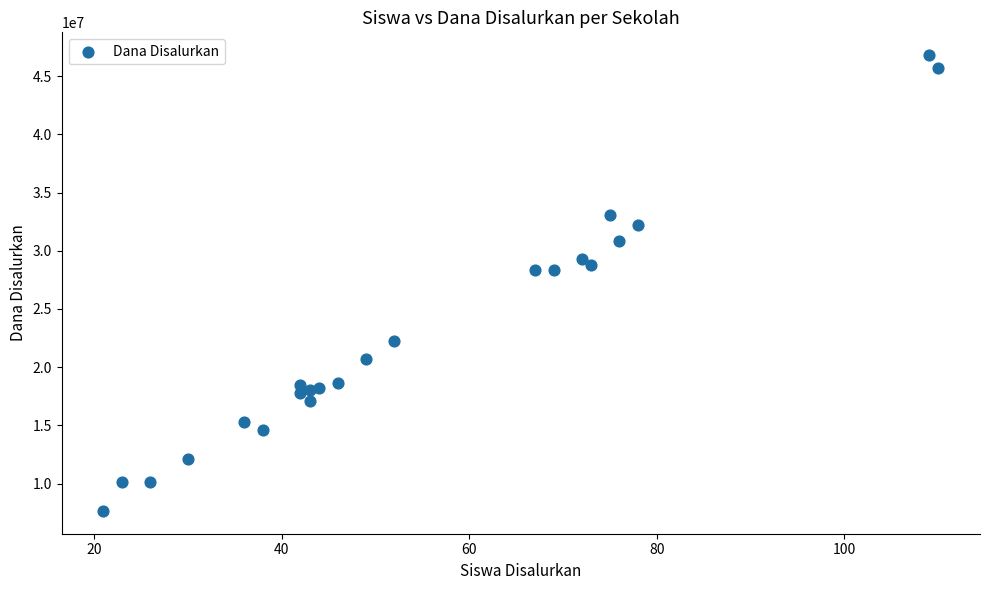

What is the range of Y values (max minus min)?

39150000